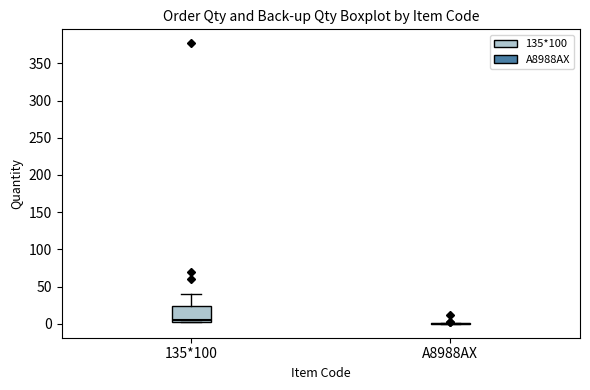

Reading left to right, read every box against the y-axis: the position of its median line, the range the box covers, and the ends of its whiskers. The values are not printed on the chart, so give them approximately, as read against the axis.

135*100: median 5, box 0 to 25, whiskers 0 to 40
A8988AX: box collapsed to a line at 0, whiskers 0 to 0